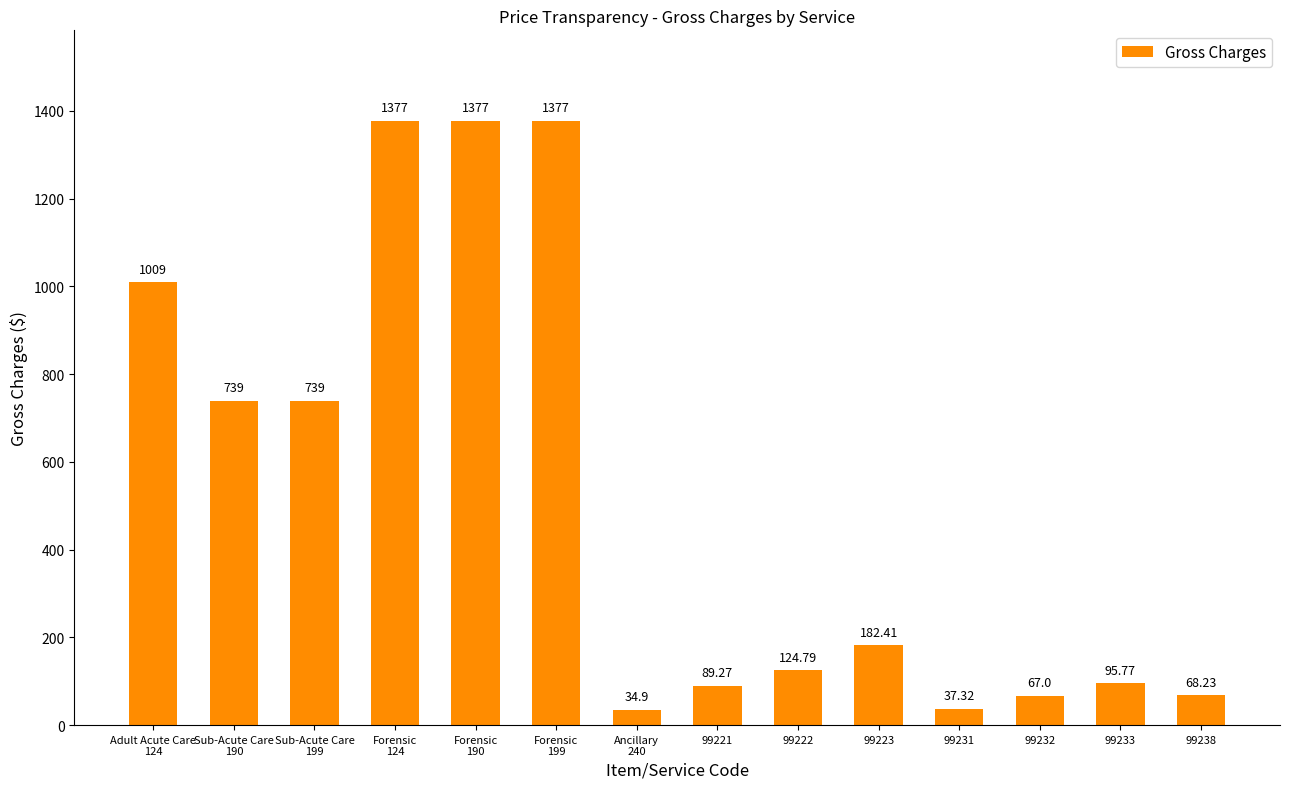

Which label corresponds to the largest value in the chart?

Forensic
124